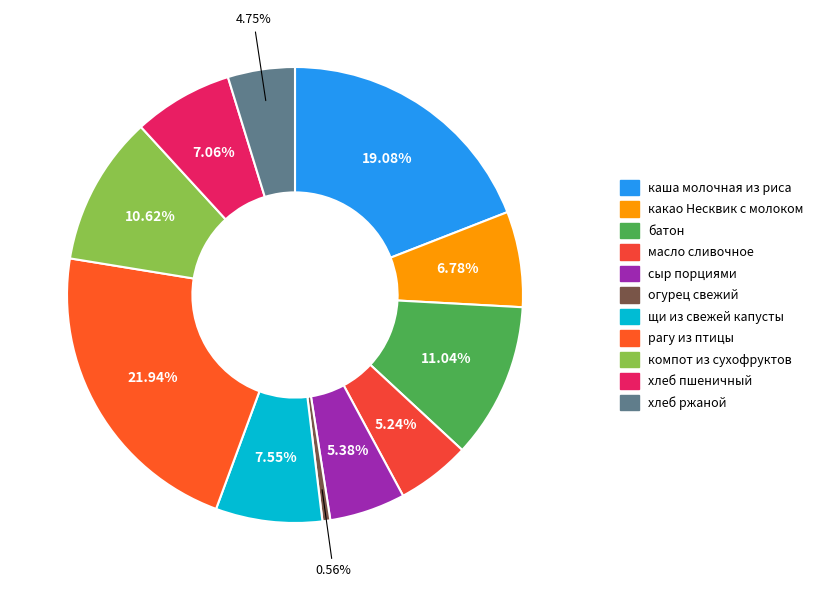

Which slice is the largest?

рагу из птицы